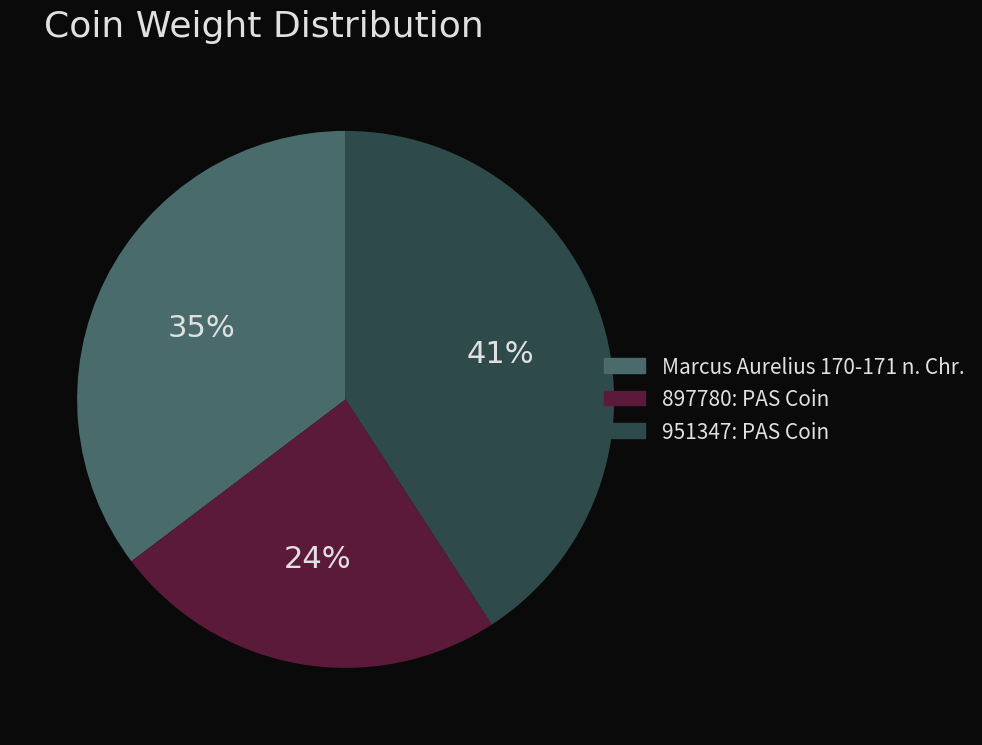

To the nearest percent, what portion does 897780: PAS Coin represent?

24%